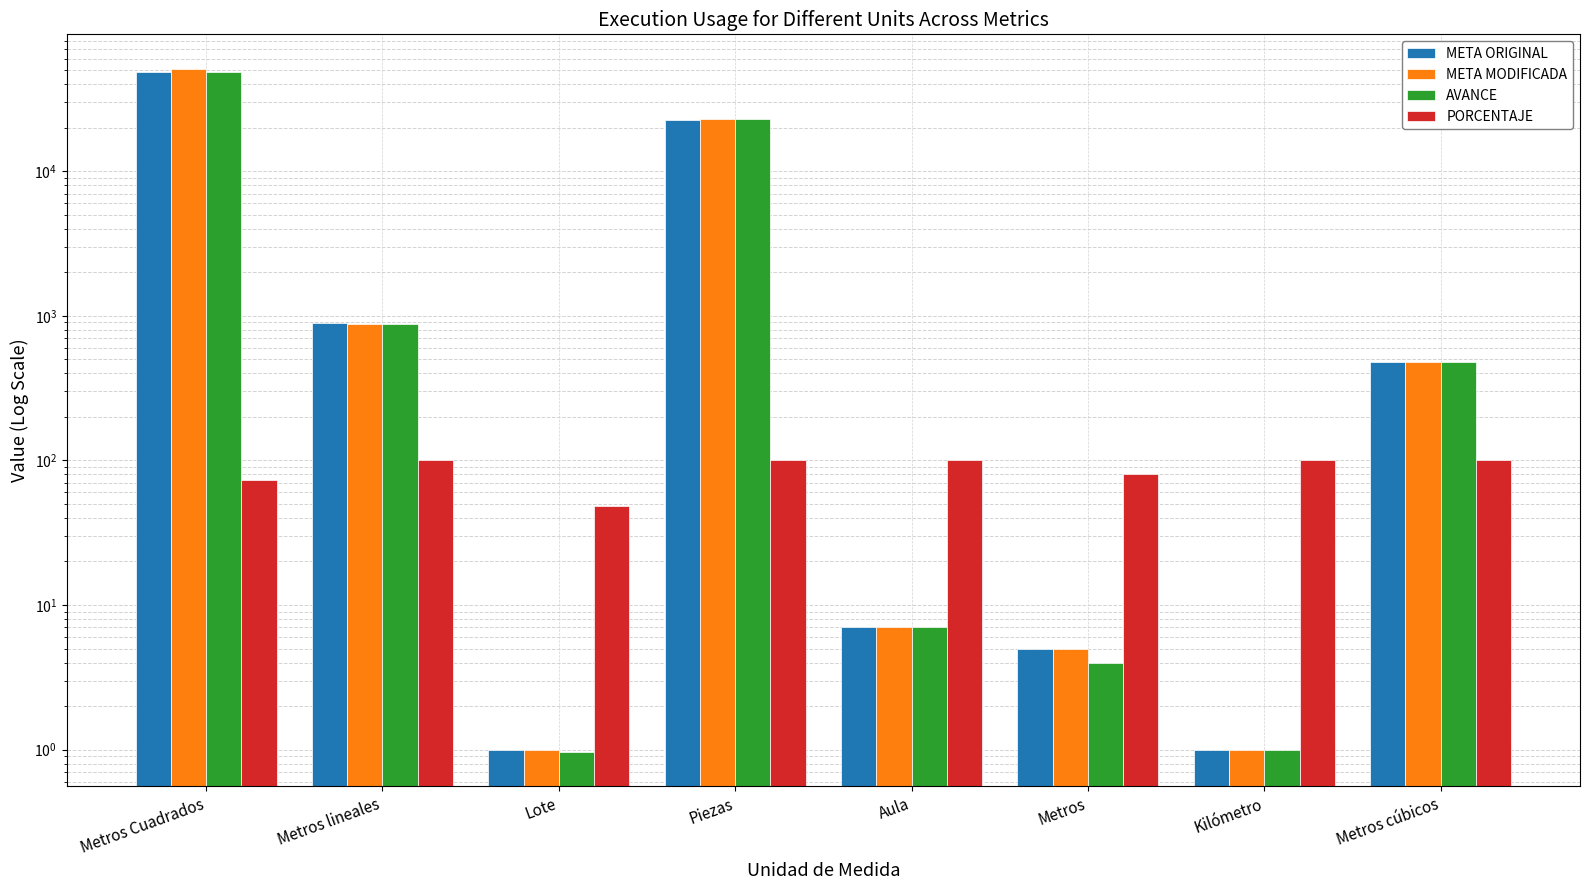

What position from the left is Metros Cuadrados?

1